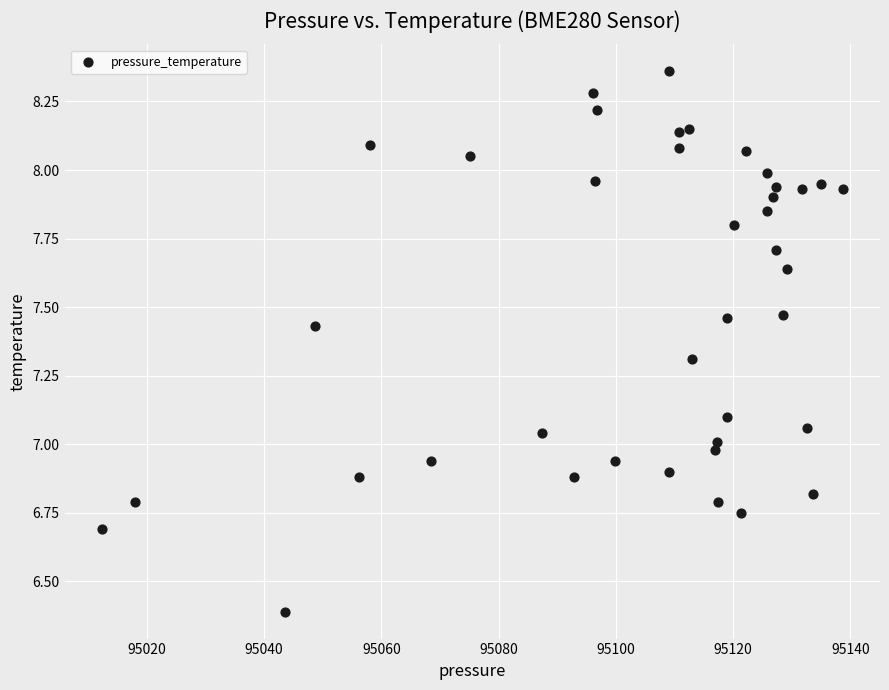

What is the range of Y values (max minus min)?

2.0